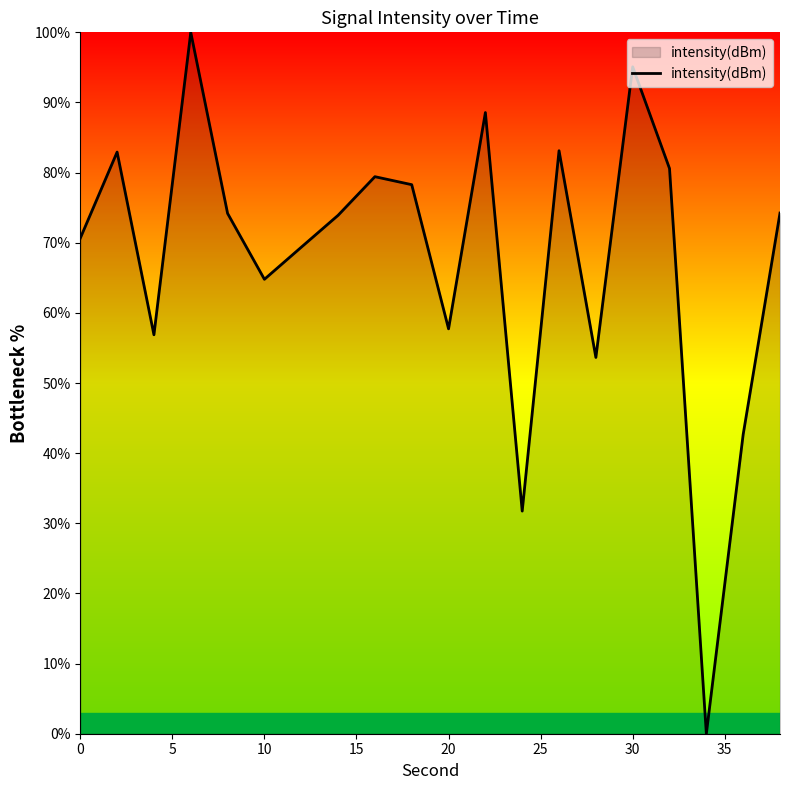

What is the difference between the maximum and minimum values?

100.0